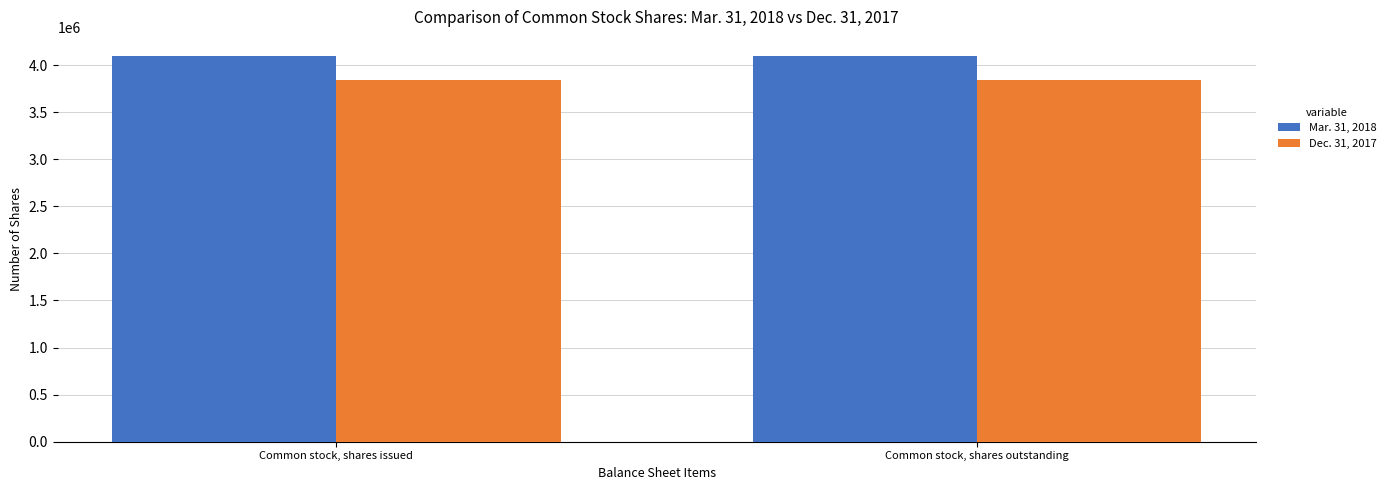

Reading left to right, what are all the values shown in this chart?

Mar. 31, 2018: Common stock, shares issued=4093852	Common stock, shares outstanding=4093852
Dec. 31, 2017: Common stock, shares issued=3841652	Common stock, shares outstanding=3841652